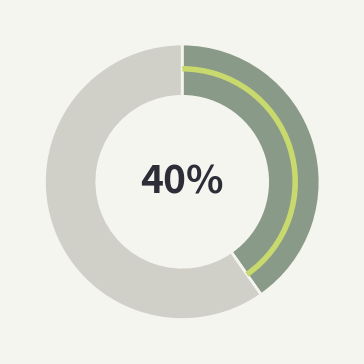

To the nearest percent, what is the average slice percentage?

50%